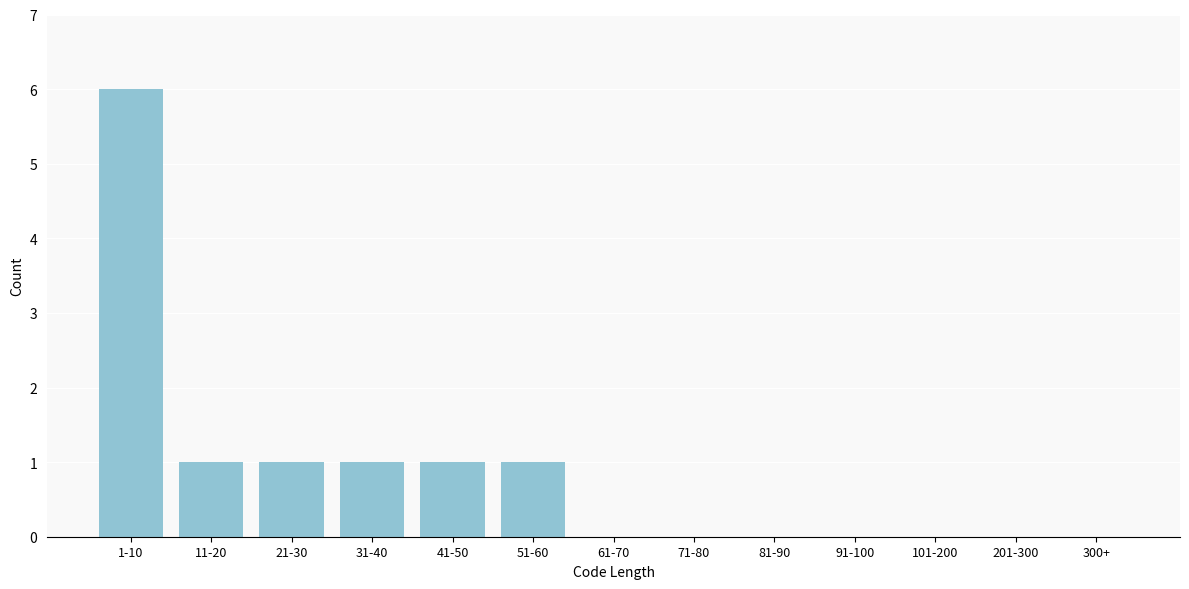

Reading left to right, transcribe all the data shown in this chart.

1-10=6	11-20=1	21-30=1	31-40=1	41-50=1	51-60=1	61-70=0	71-80=0	81-90=0	91-100=0	101-200=0	201-300=0	300+=0